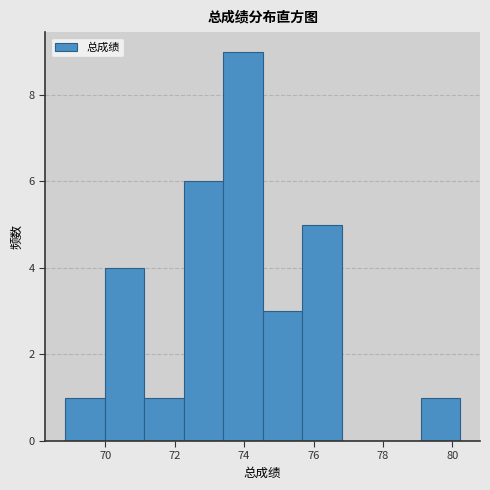

What is the height of the bar covering 75.6 to 76.8 on the x-axis? Neither the bar edges nor the heights are printed on the chart, so give them approximately, as read against the axes.

5